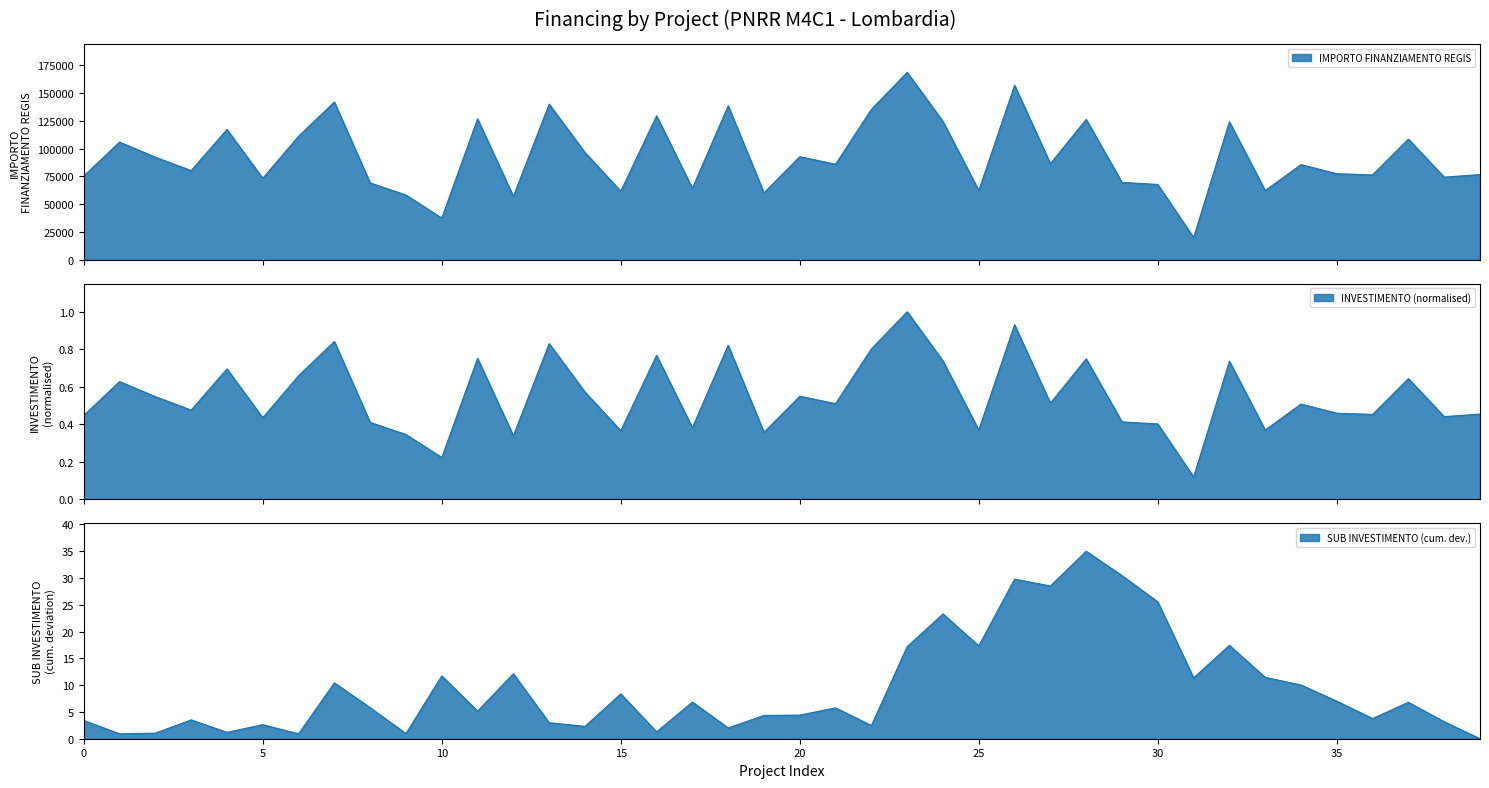

Does the chart have visible grid lines?

No